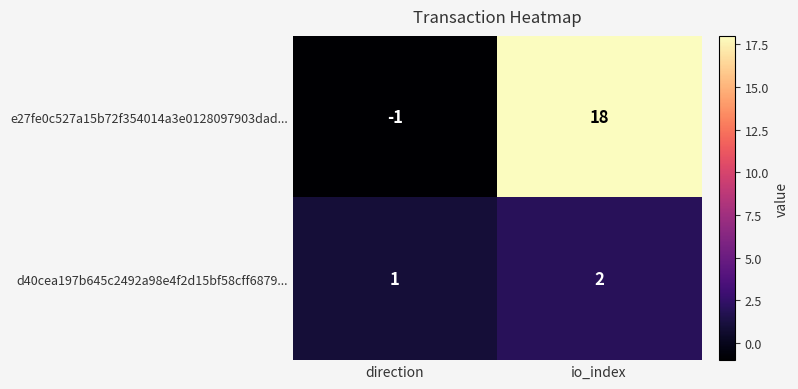

Which series has the widest spread of values?

e27fe0c527a15b72f354014a3e0128097903dad...